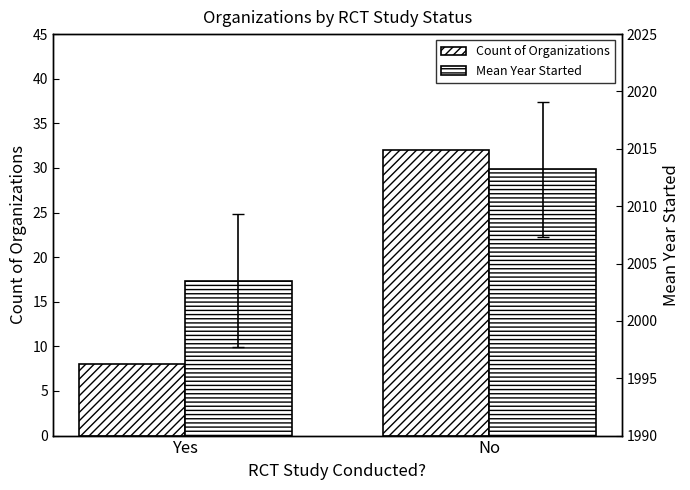

What is the total value across all series at Yes?

2011.5